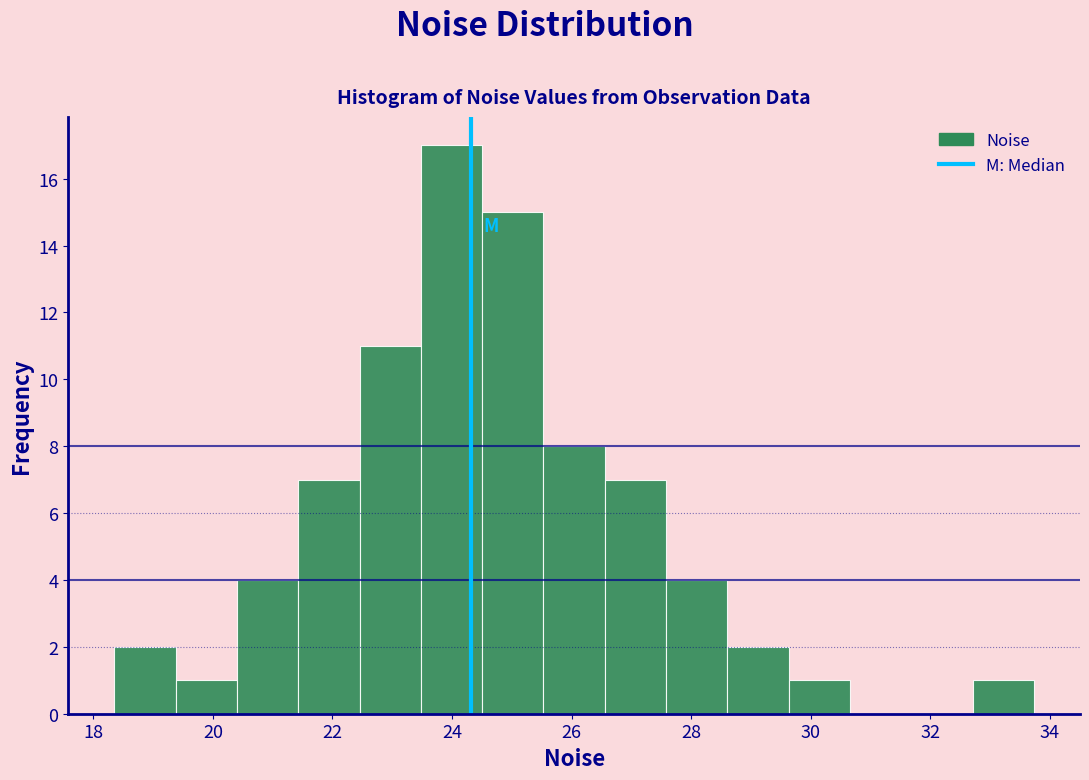

How tall is the bar that spans 22.4 to 23.4 on the x-axis? Neither the bar edges nor the heights are printed on the chart, so give them approximately, as read against the axes.

11